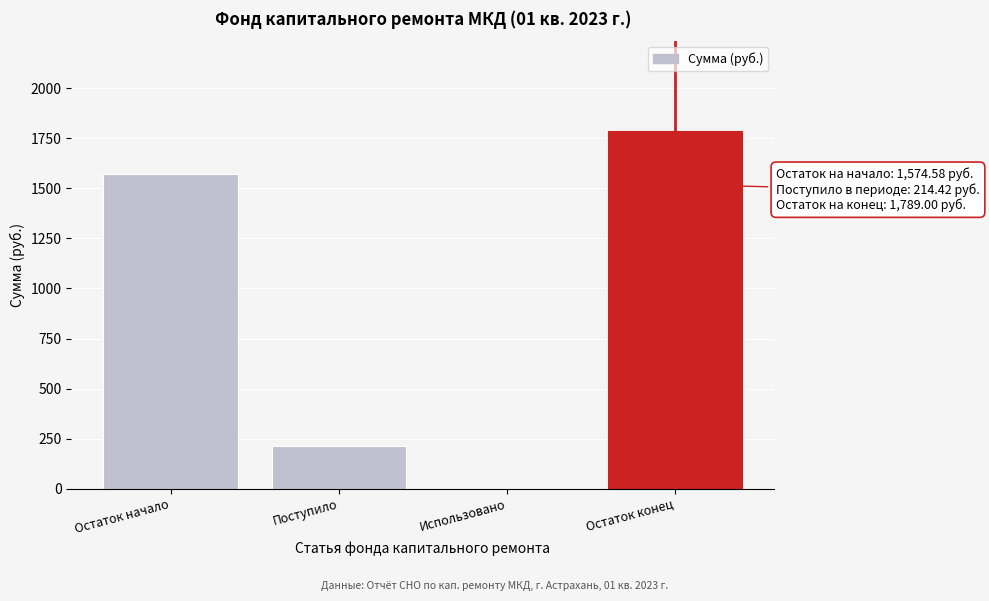

Reading left to right, extract all data points from this chart.

Остаток начало=1574.6	Поступило=214.4	Использовано=0.0	Остаток конец=1789.0